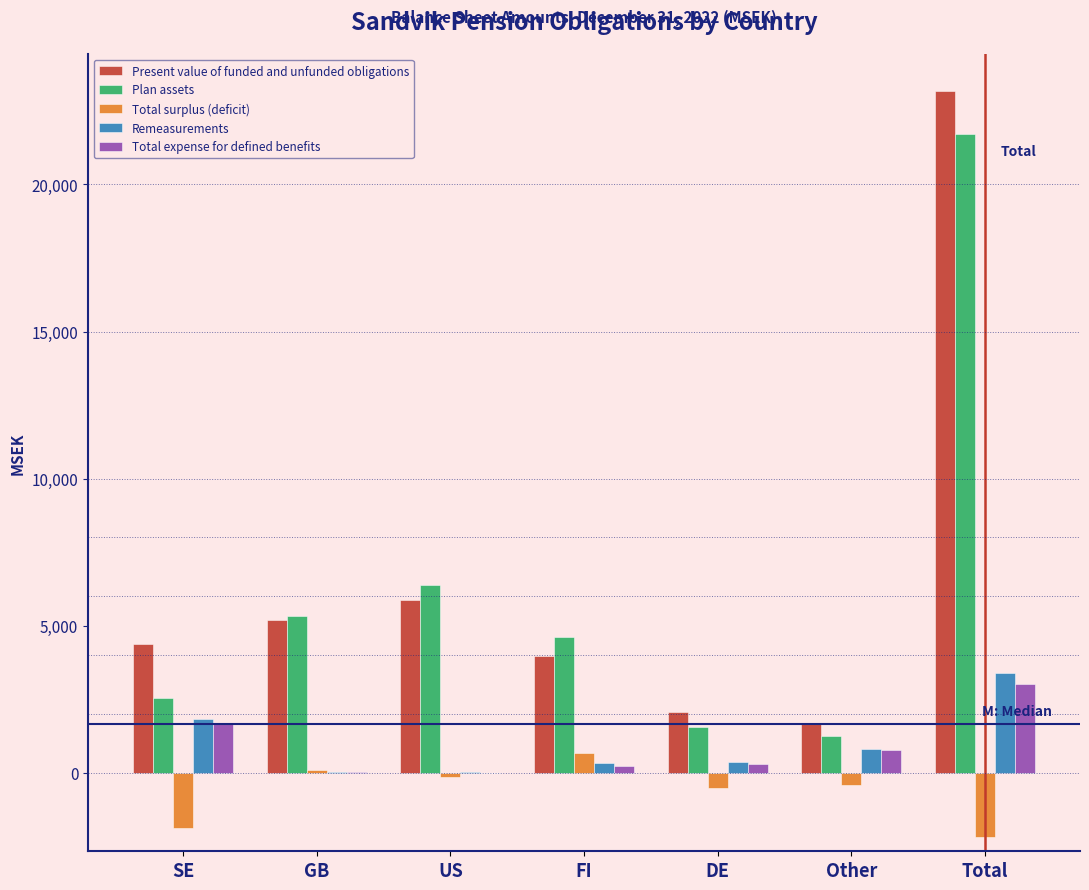

Is the value of Total surplus (deficit) at GB greater than the value of Total expense for defined benefits at Total?

No